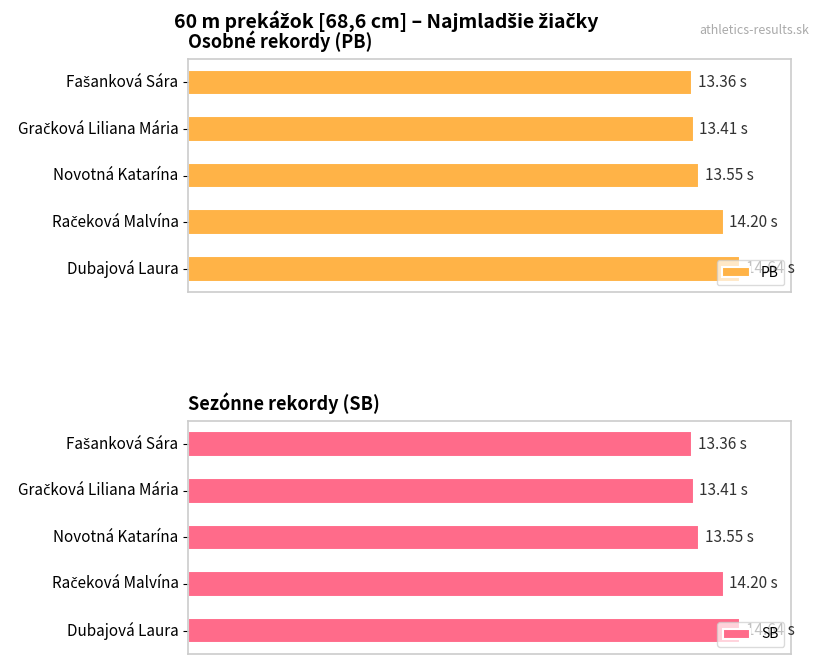

What is the highest value of the PB series?

14.6